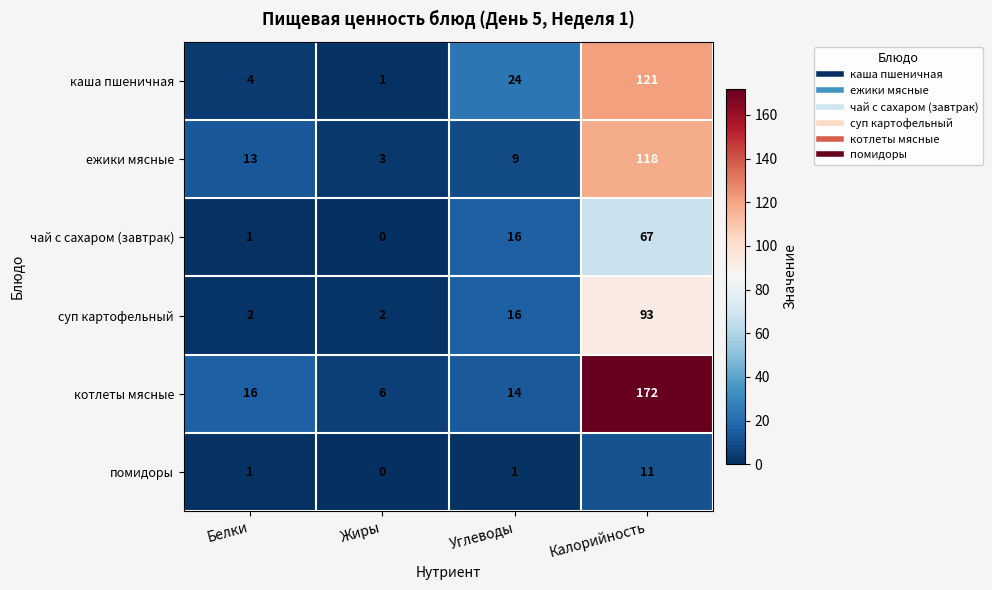

Count the number of data series in this chart.

6